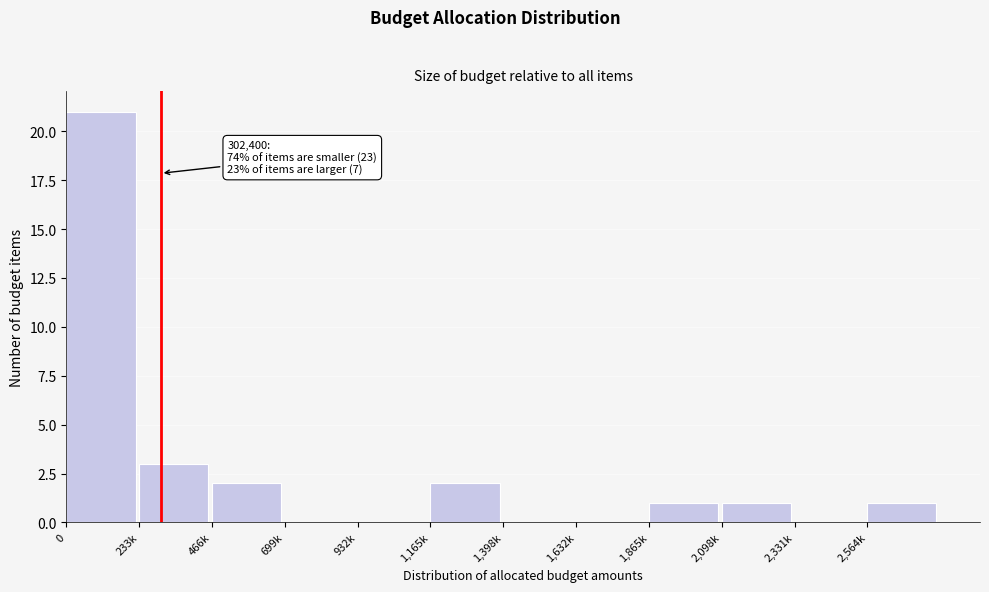

Reading left to right, list all the values displayed in this chart.

0=21	233k=3	466k=2	699k=0	932k=0	1,165k=2	1,398k=0	1,632k=0	1,865k=1	2,098k=1	2,331k=0	2,564k=1